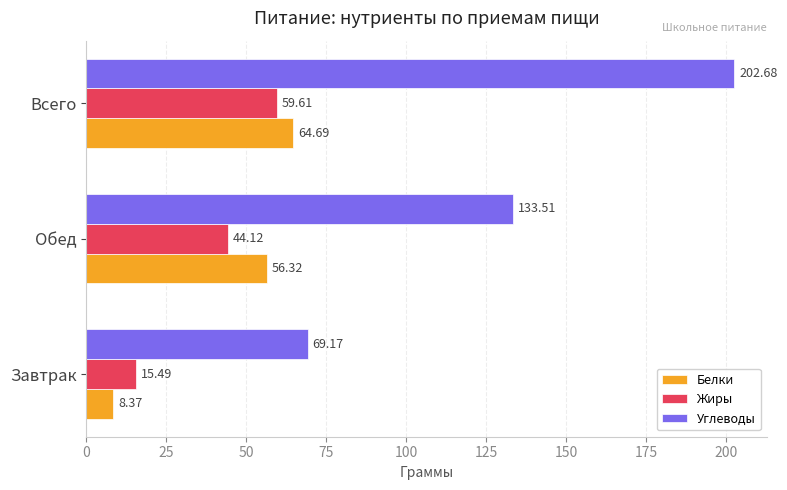

How many values in the Жиры series exceed 44?

2